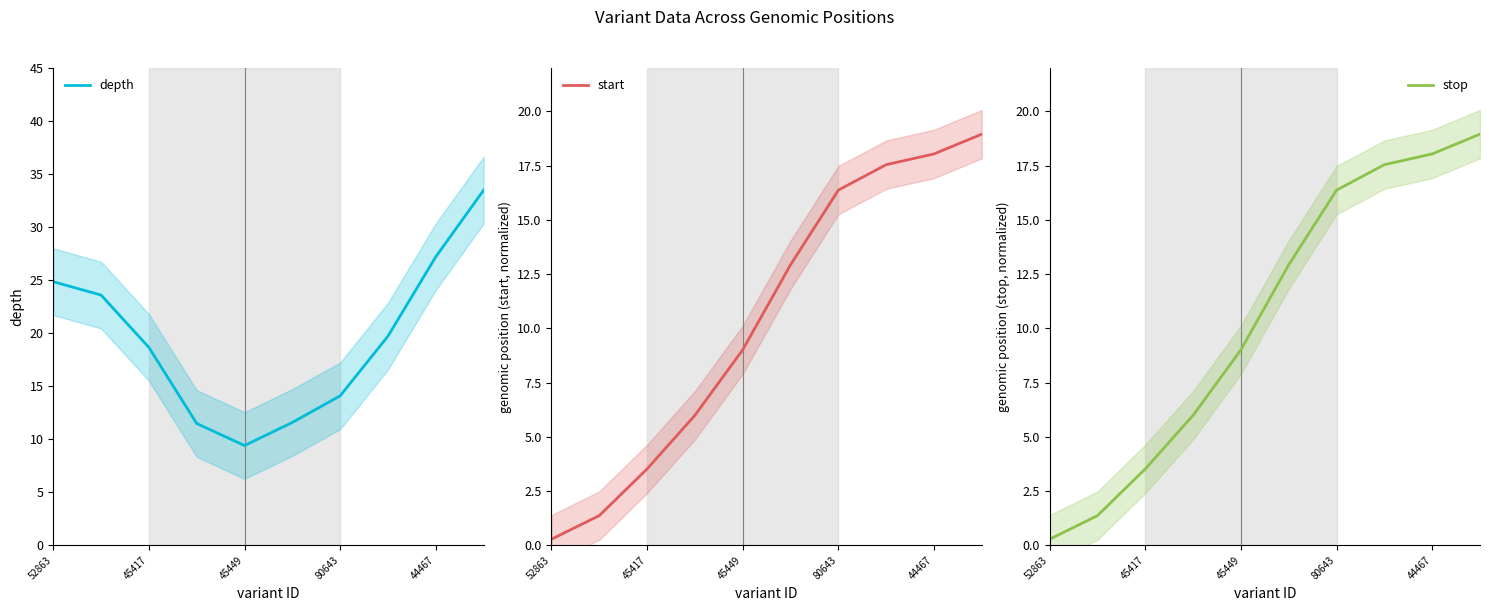

What is the lowest value of the depth series?

9.4